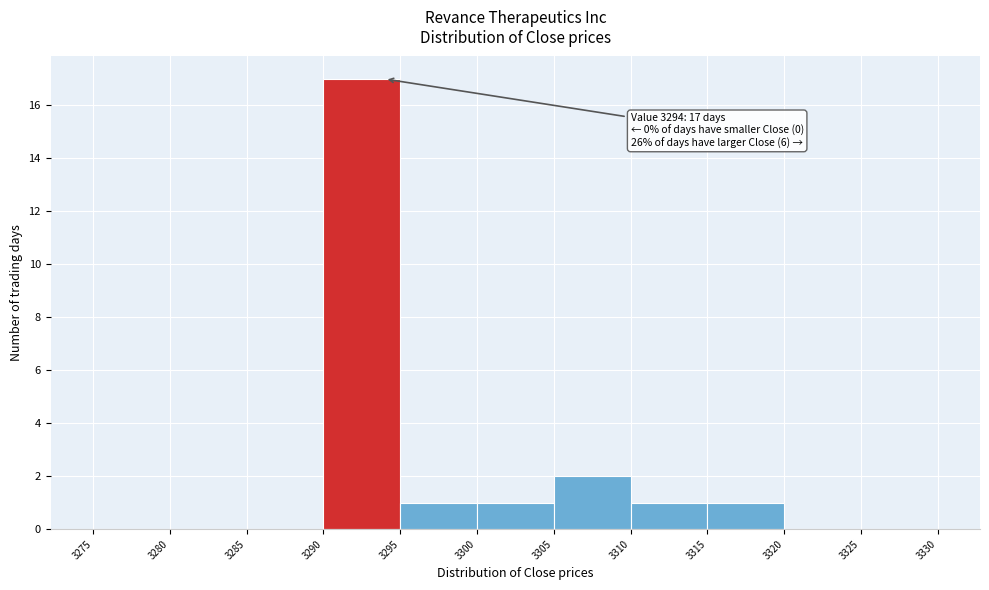

Which range on the x-axis has the tallest bar?

3290 to 3295